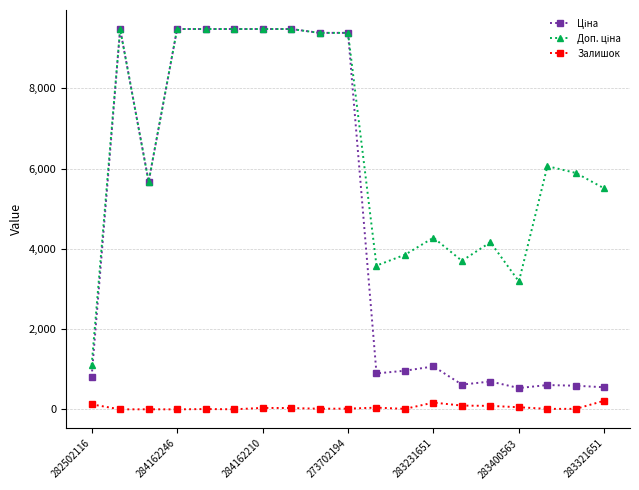

At how many categories does at least one series exceed 8181?

8